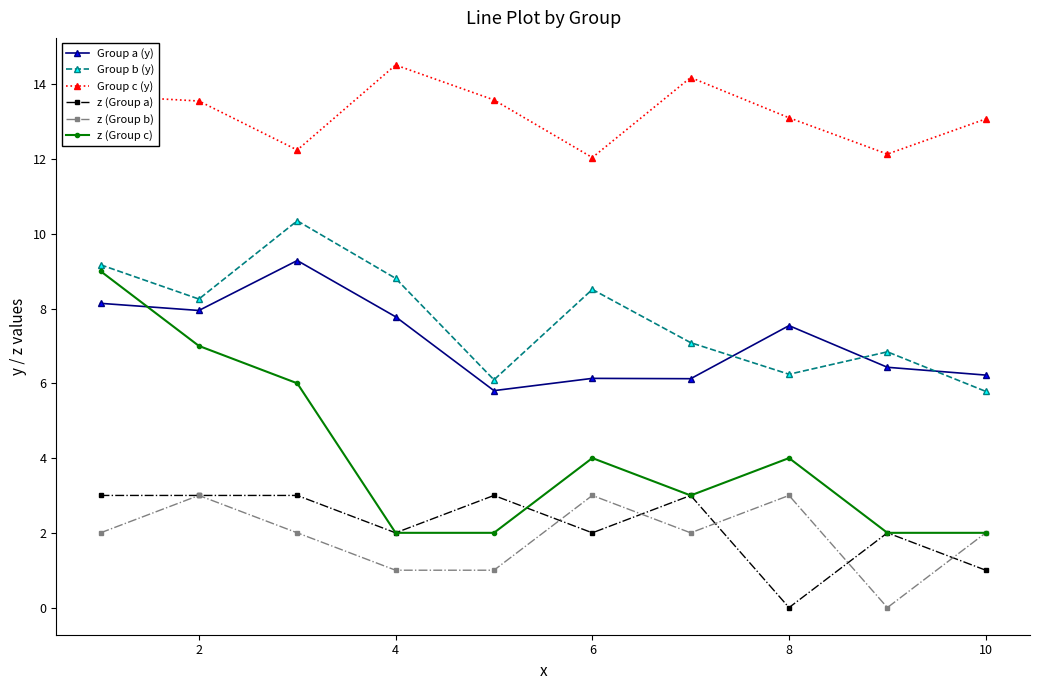

True or false: Group b (y) and z (Group c) cross at least once.

False